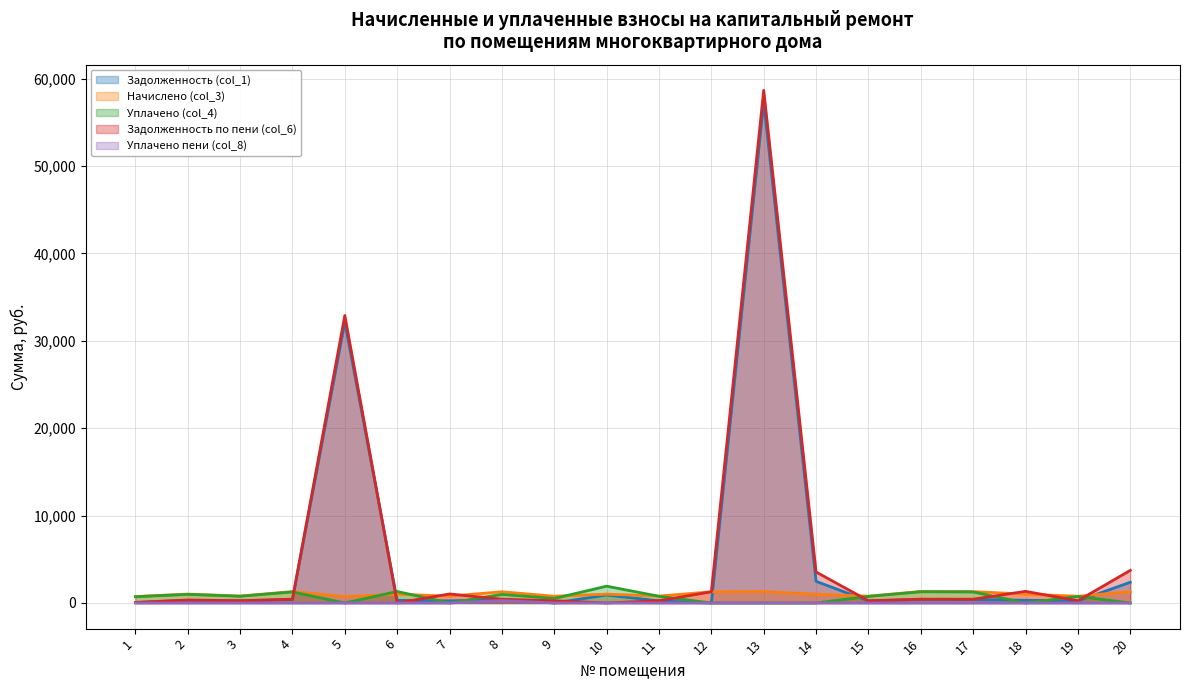

Which series has the largest total across all categories?

Задолженность по пени (col_6)